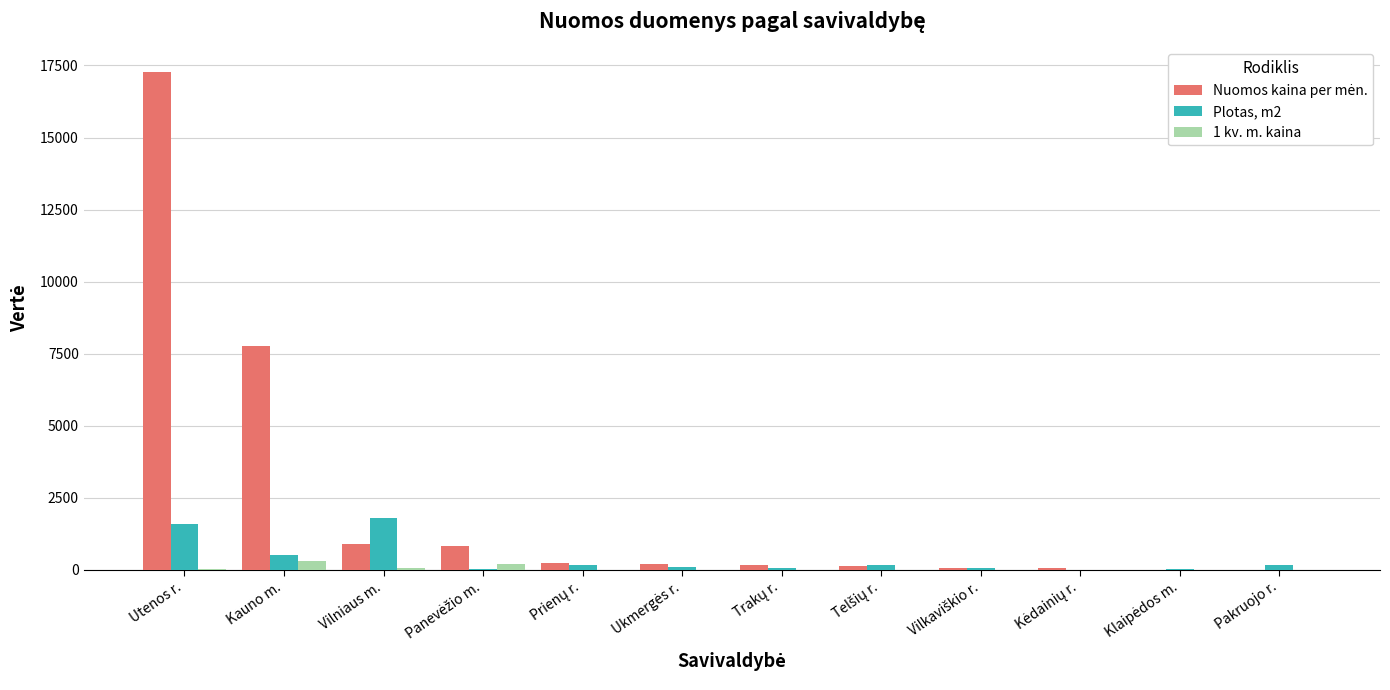

At which category is the sum across all series the highest?

Utenos r.